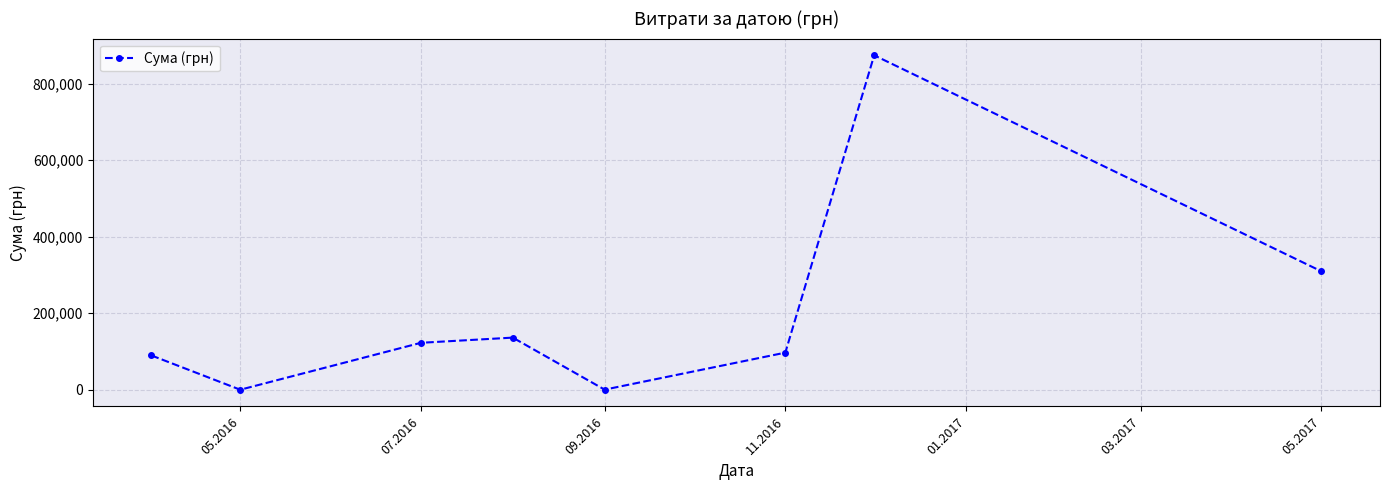

How many interior local valleys (lower than both neighbors) does the data have?

2